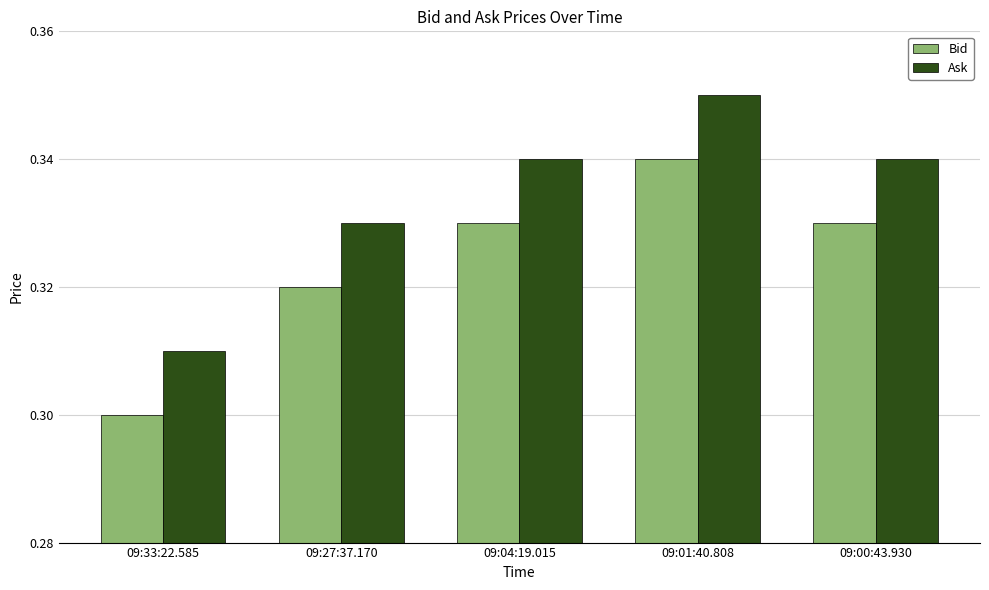

At how many categories does at least one series exceed 0?

5